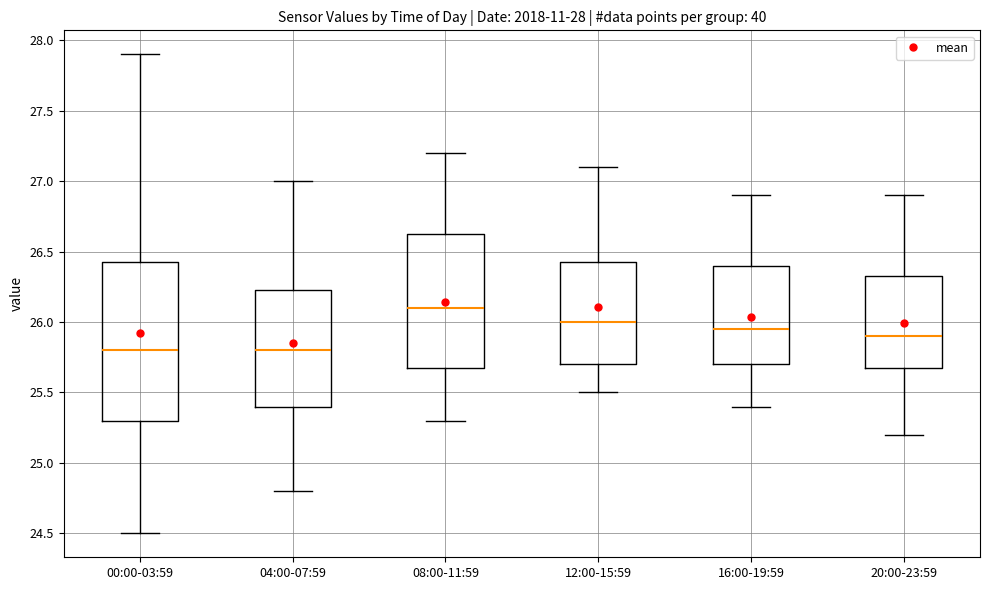

Where does the upper whisker of the box for 16:00-19:59 end on the y-axis? The values are not printed on the chart, so give them approximately, as read against the axis.

26.90